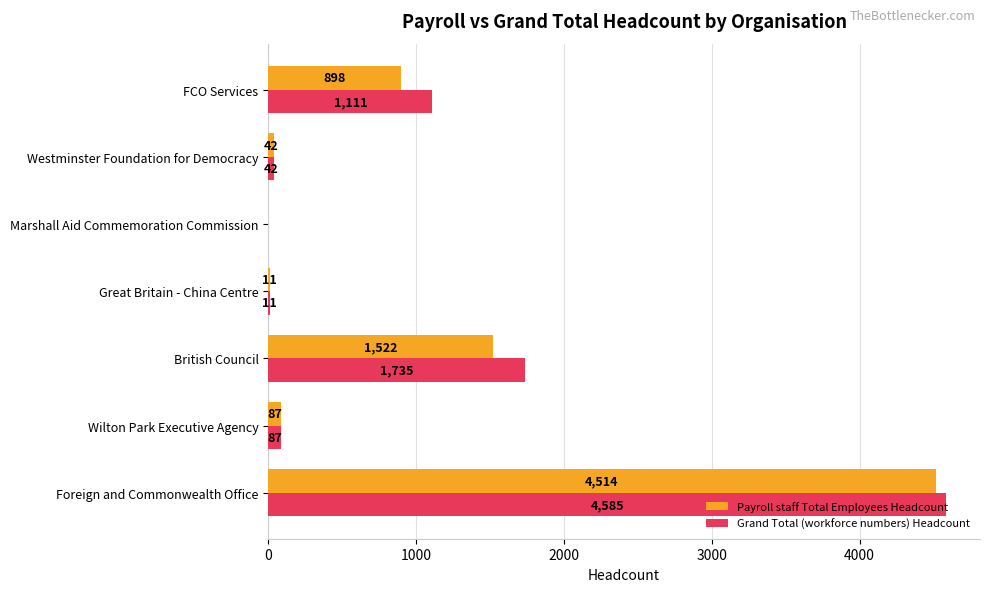

Which label corresponds to the largest value in the chart?

Foreign and Commonwealth Office